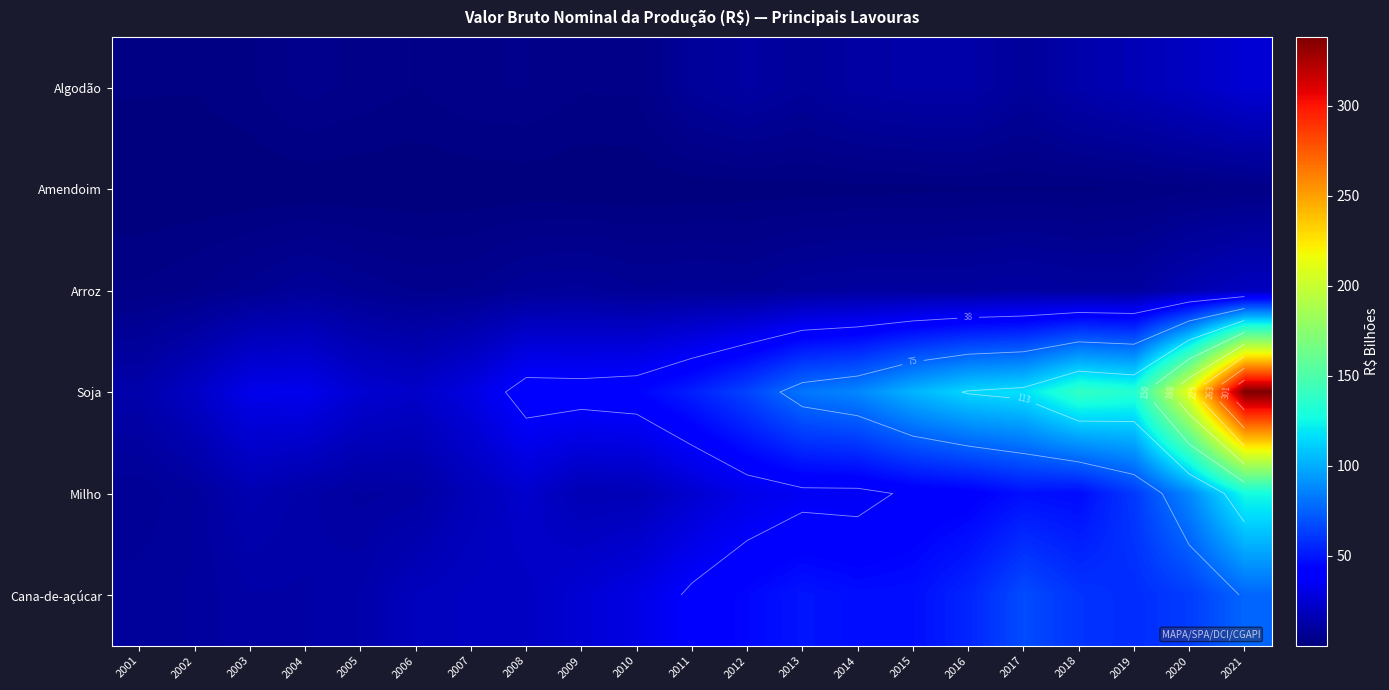

What is the greatest value displayed?

338.1